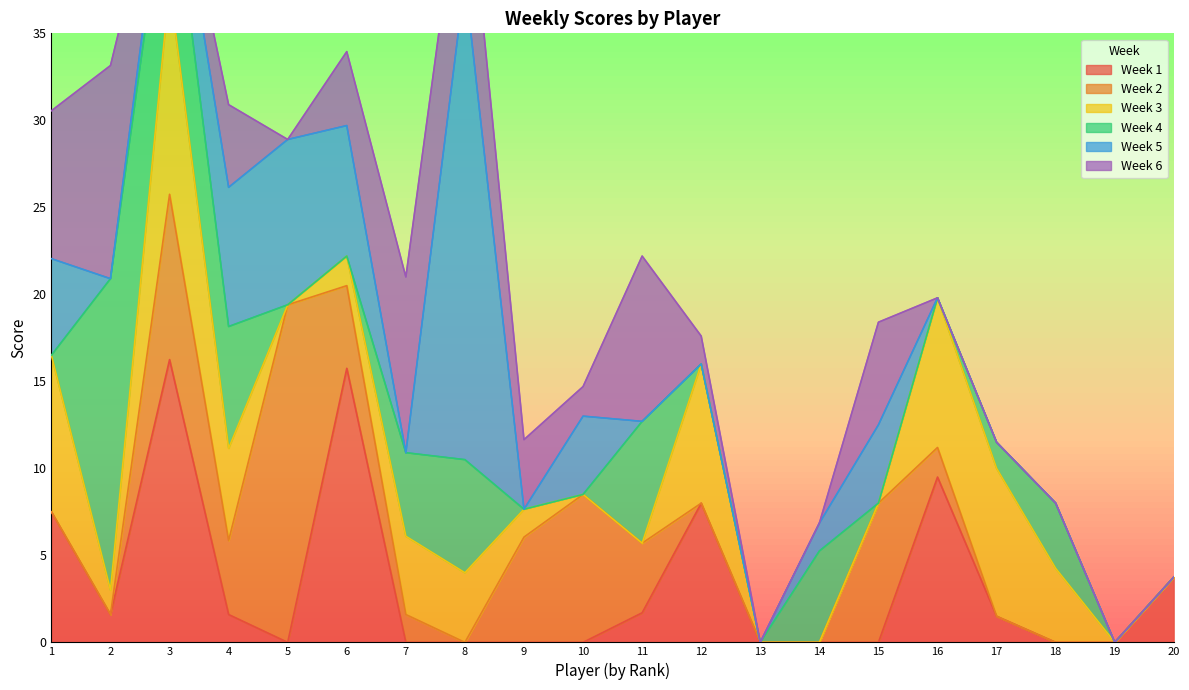

The Week 1 series shows 0.9 at 20. True or false?

False